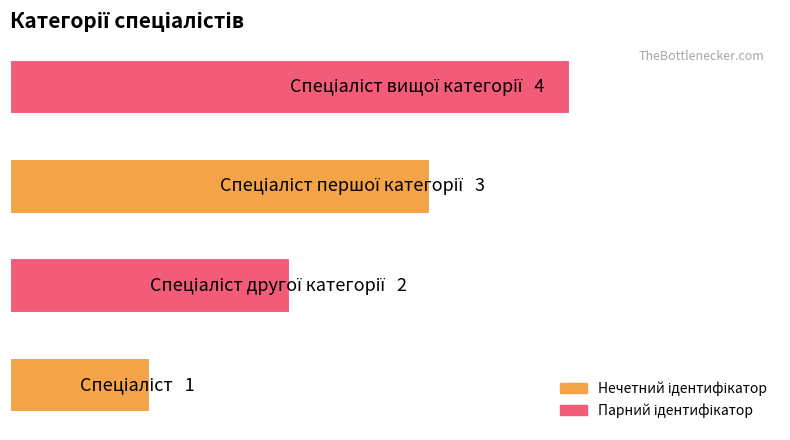

Count the number of categories in the chart.

4